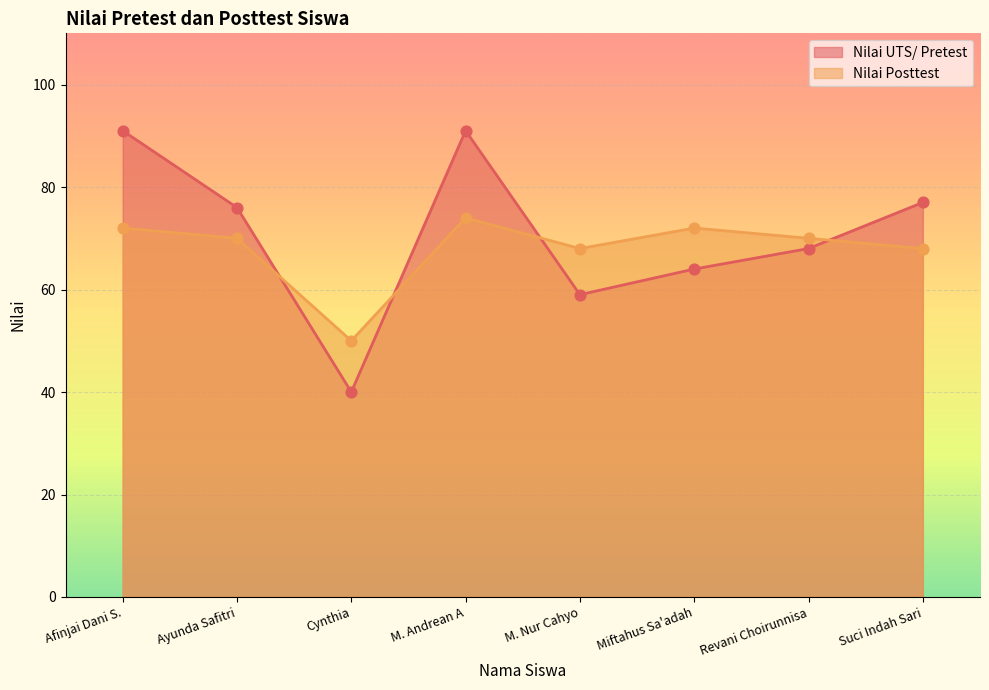

At which category is the sum across all series the highest?

M. Andrean A